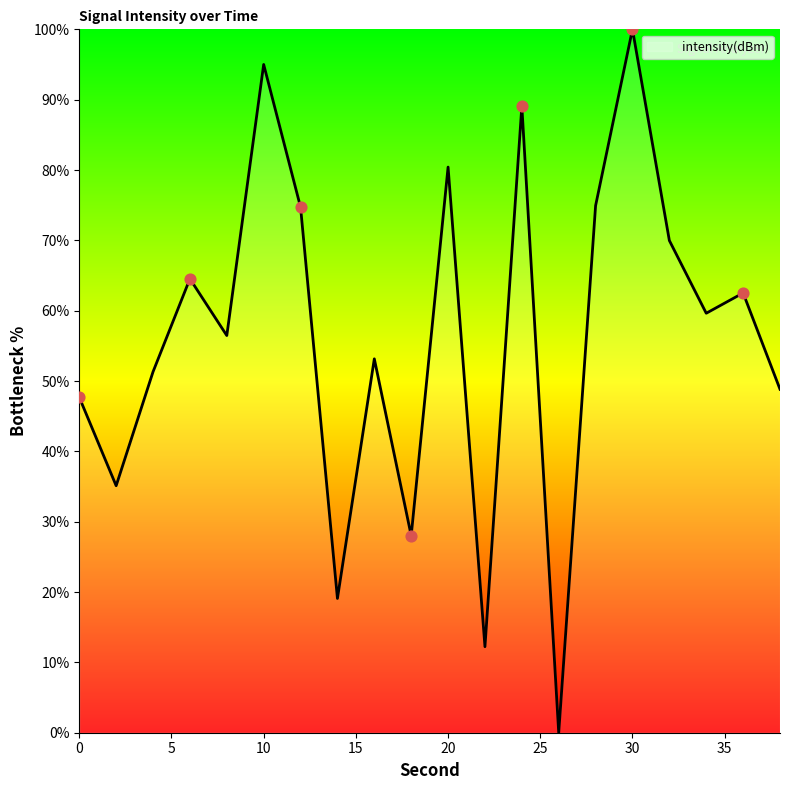

What is the difference between the maximum and minimum values?

100.0